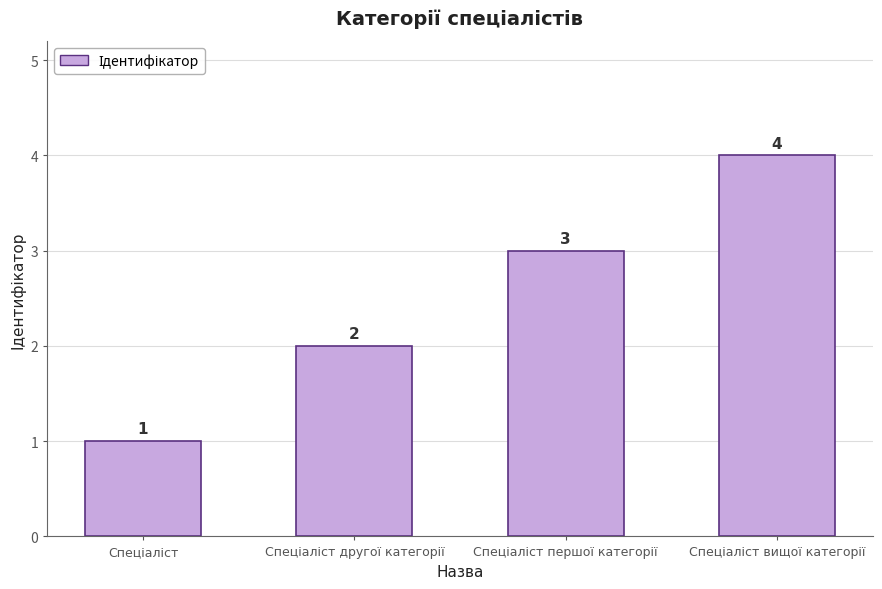

How many values are between 2 and 4?

3